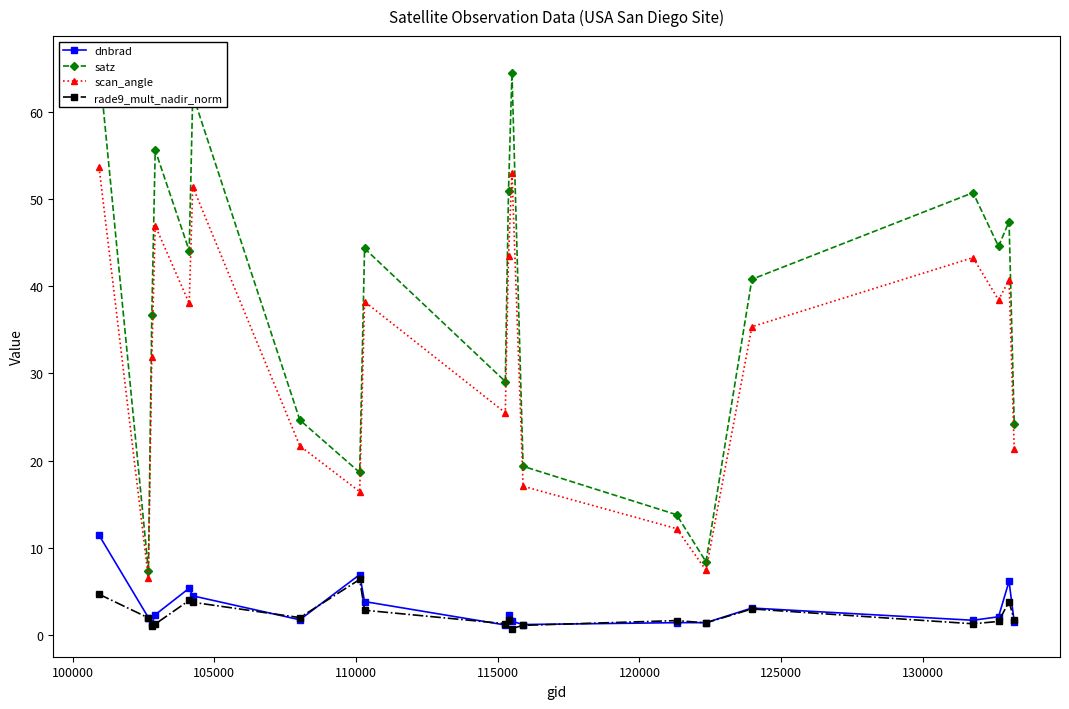

What is the value of the dnbrad point at the 6th from the left?

4.4